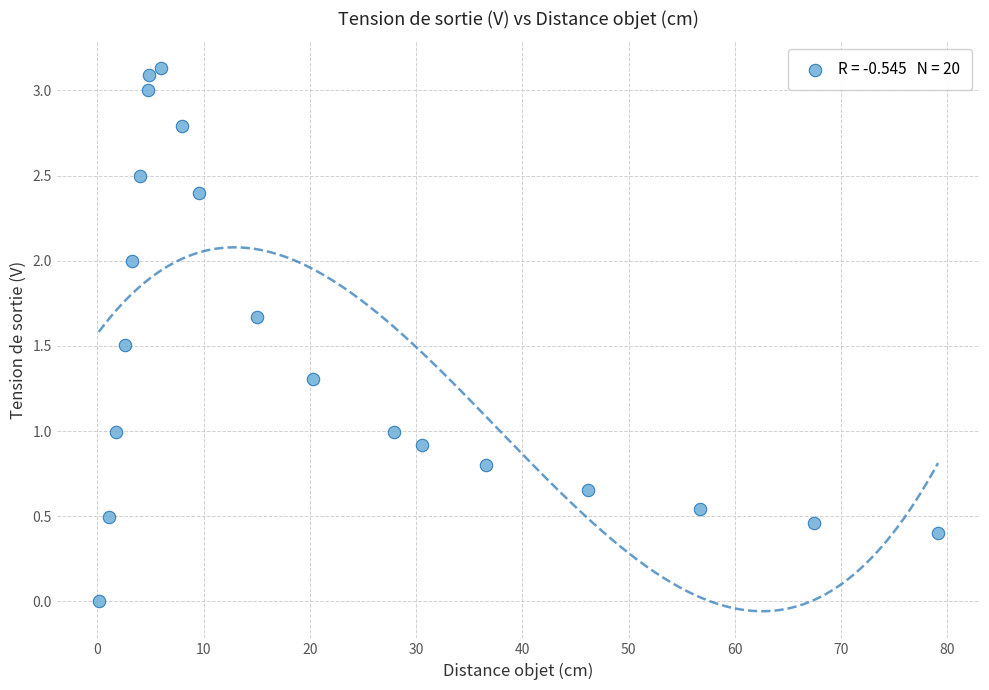

What is the range of Y values (max minus min)?

3.1